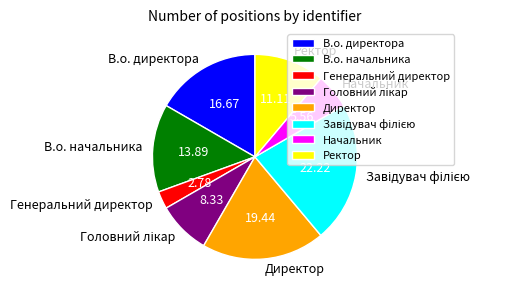

Which category has the smallest portion of the pie?

Генеральний директор